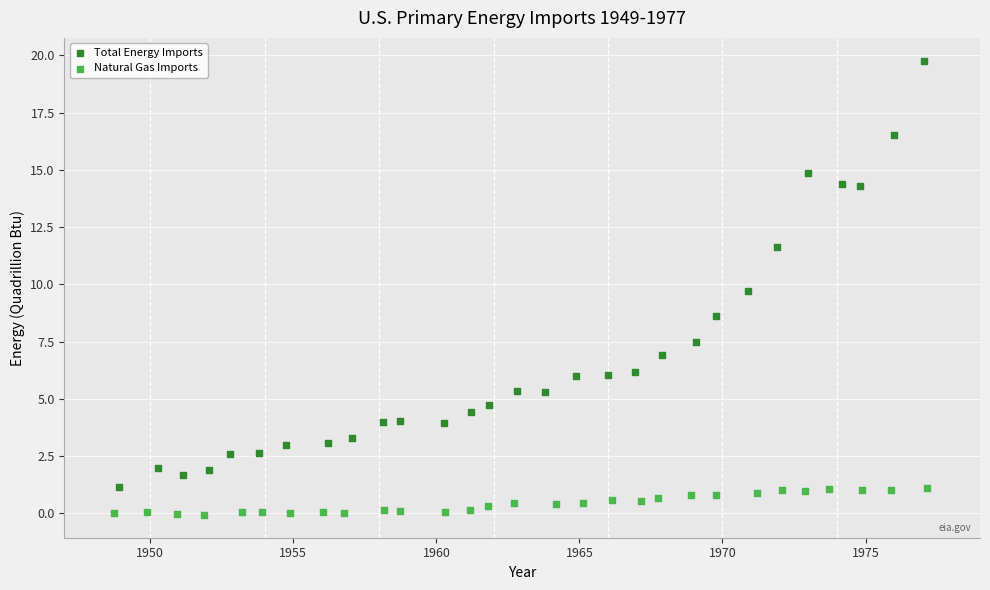

Which series contains the highest Y value?

Total Energy Imports